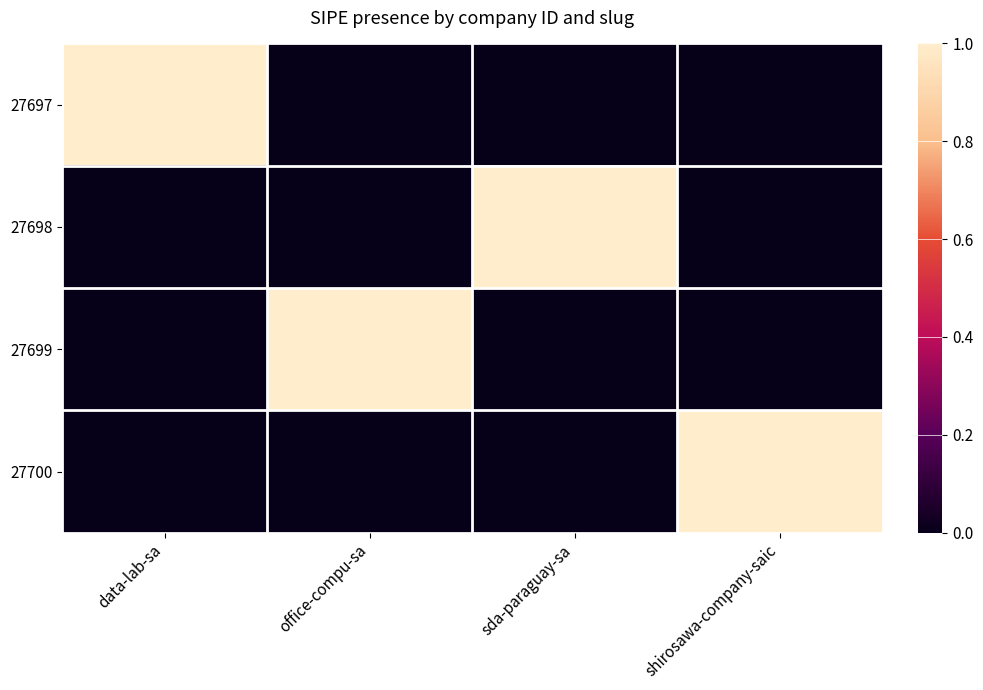

At data-lab-sa, list the series in order from smallest to largest.

27698, 27699, 27700, 27697